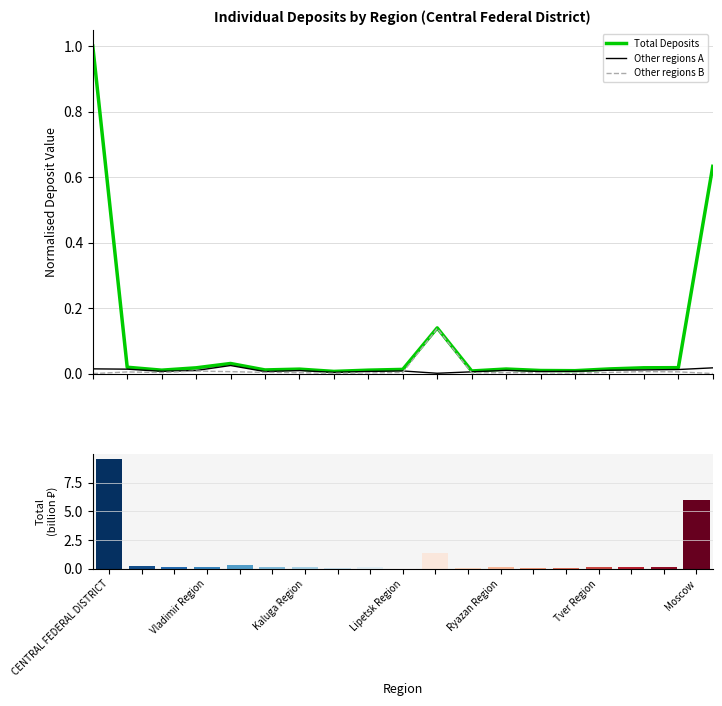

Are the bars grouped side by side (vs. stacked)?

Yes